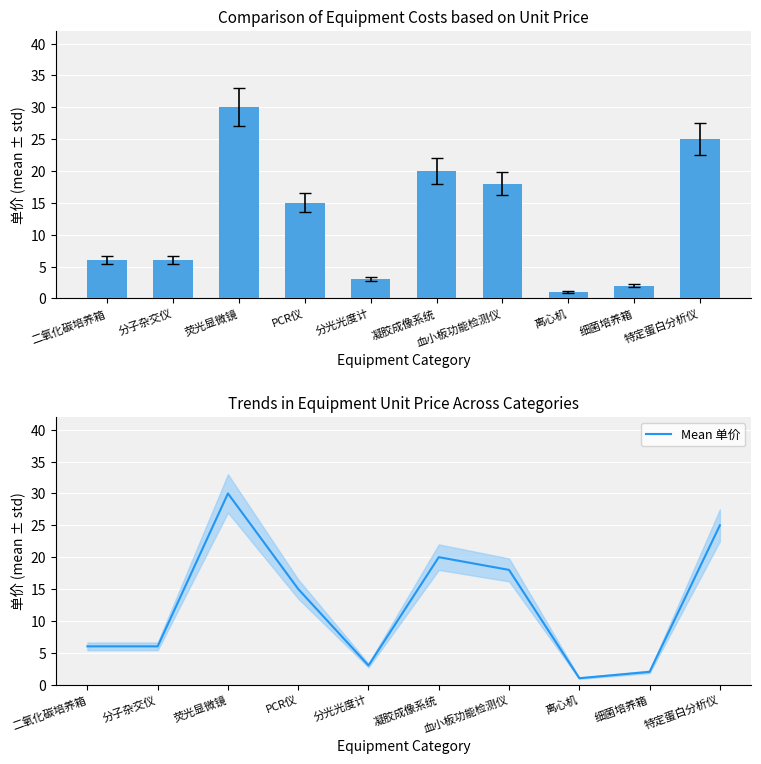

Which category has the highest value in the Mean 单价 series?

荧光显微镜